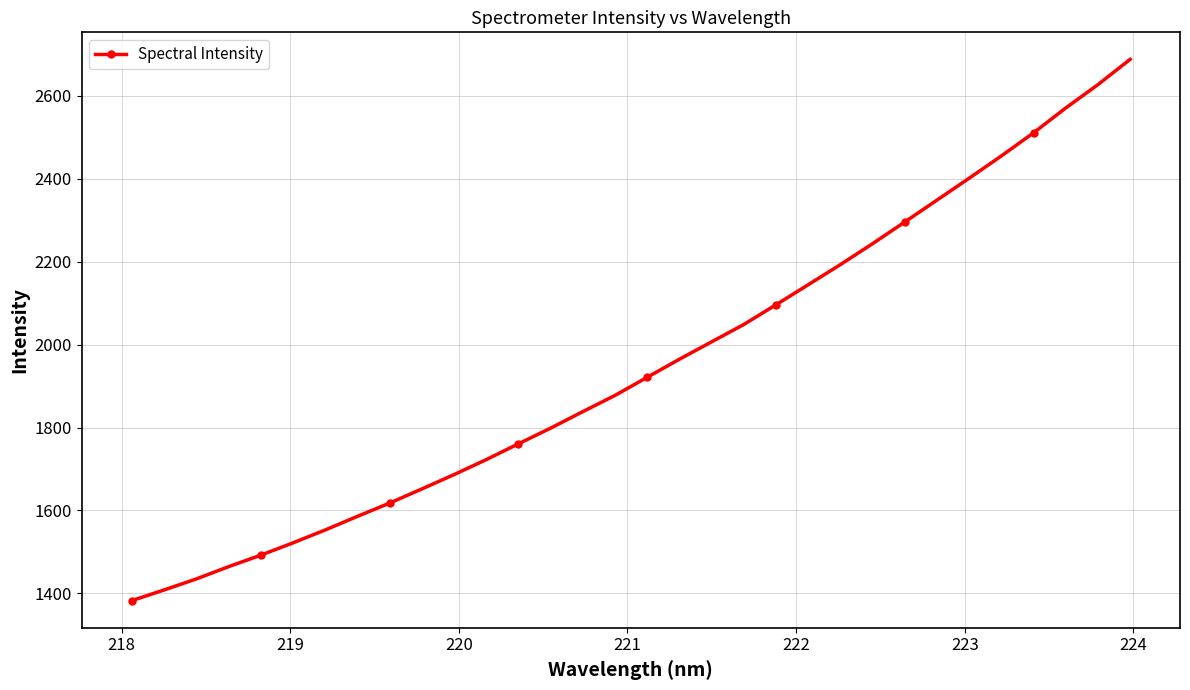

What is the greatest value displayed?

2688.1